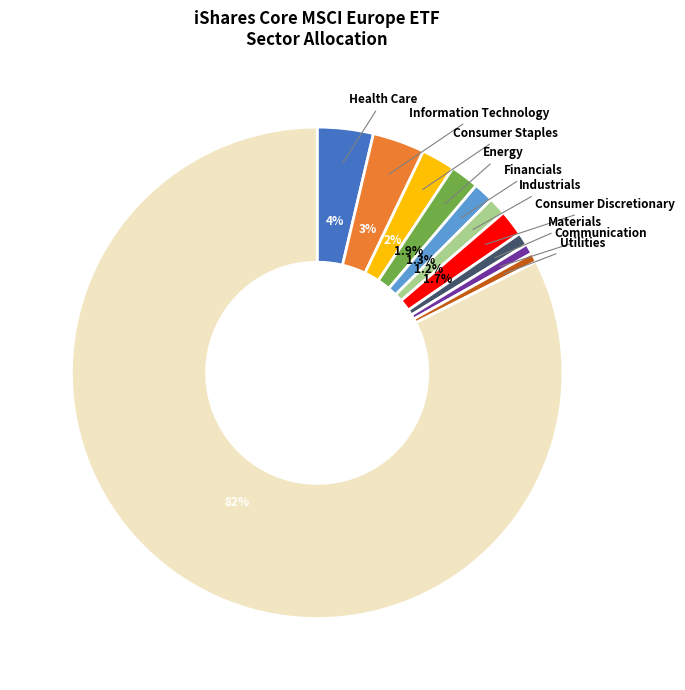

Does any single category account for the majority?

Yes